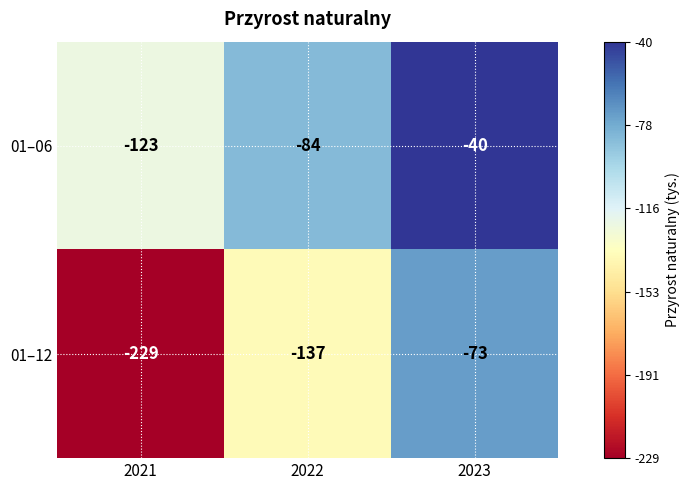

What is the difference between the maximum and second lowest values in the 01–06 series?

44